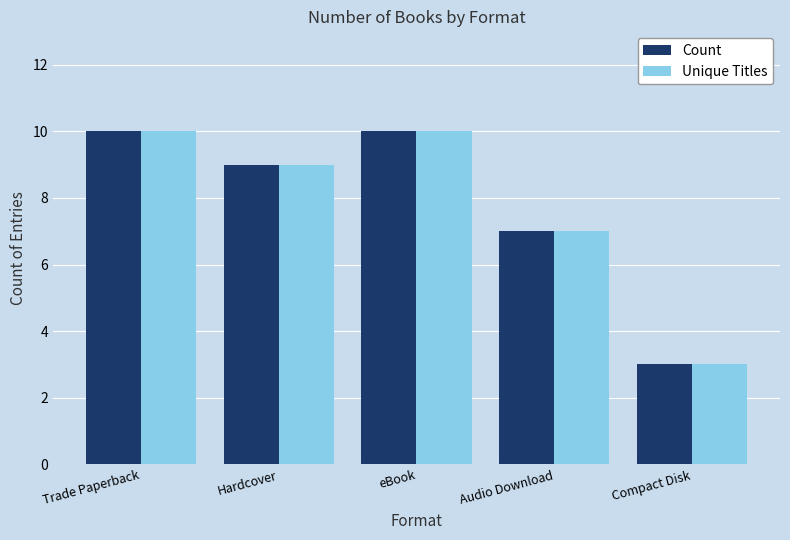

True or false: Count has a value of 18 at Trade Paperback.

False